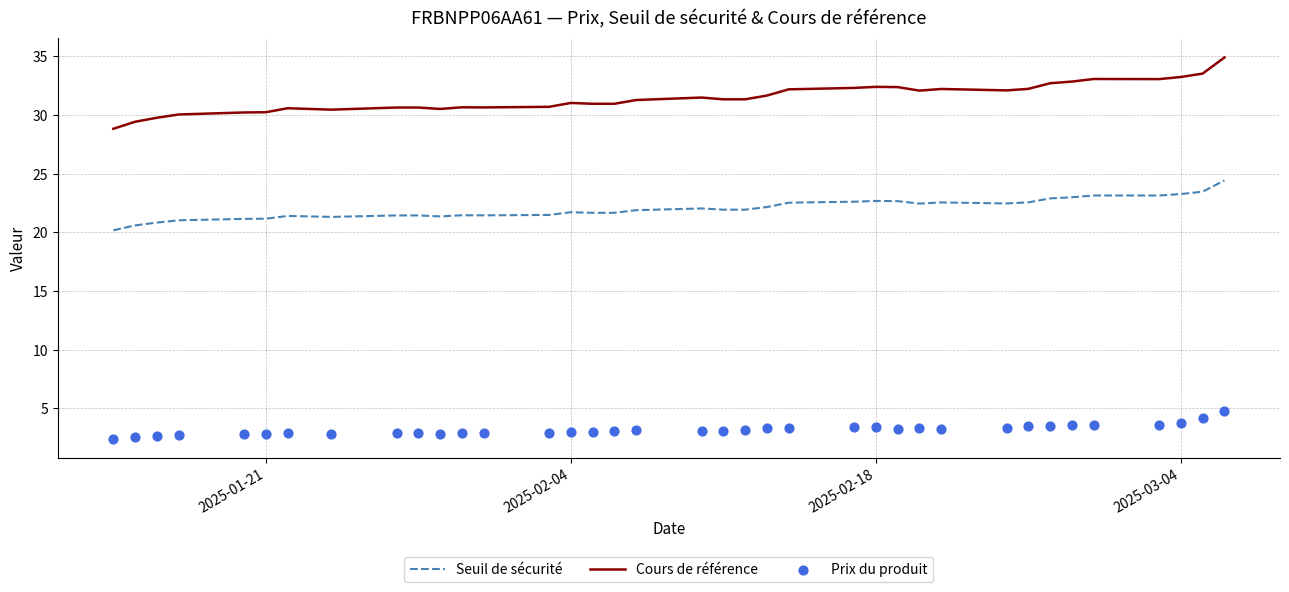

True or false: Seuil de sécurité and Cours de référence intersect in this chart.

False